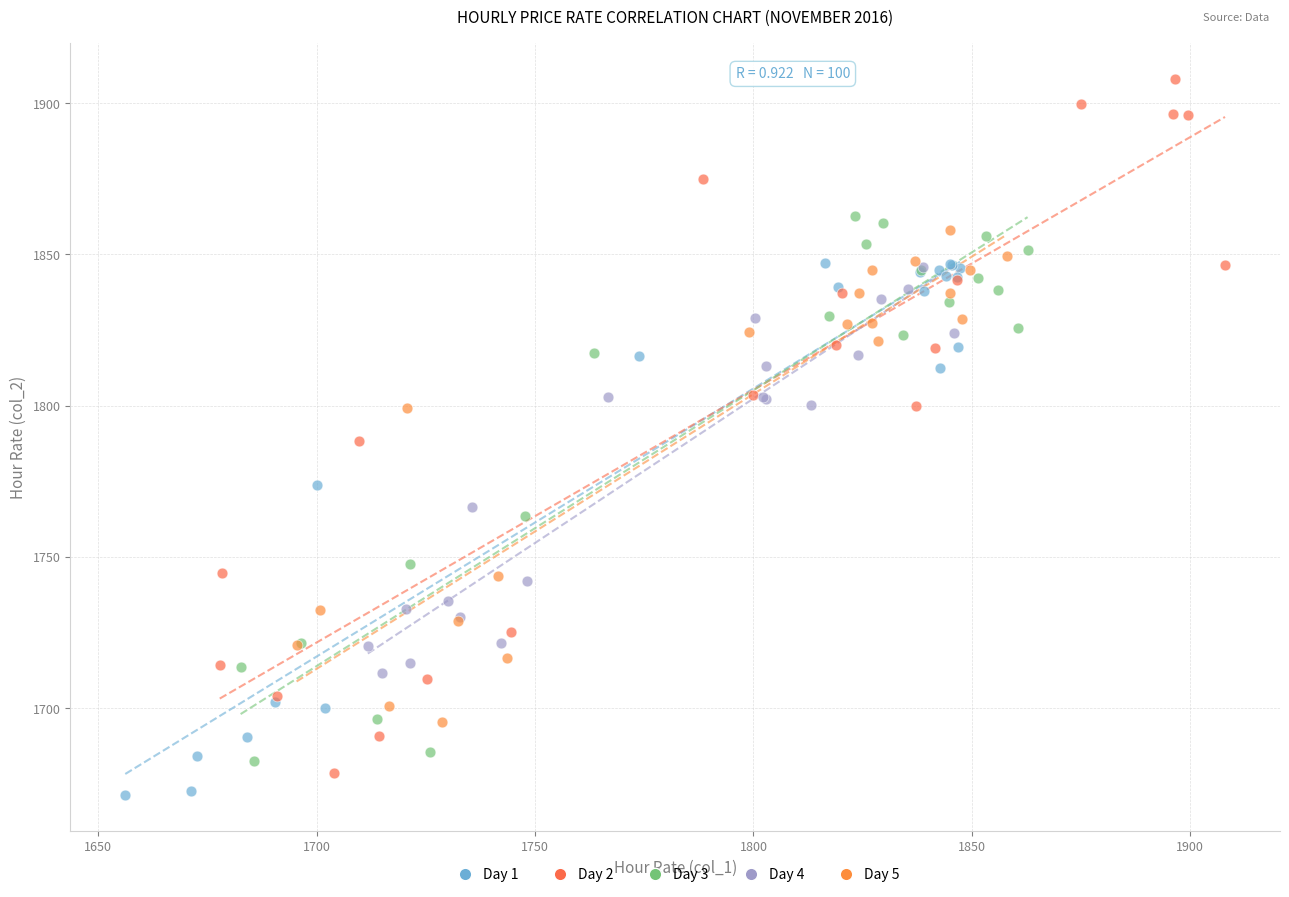

Which series has the largest Y range (max minus min)?

Day 2